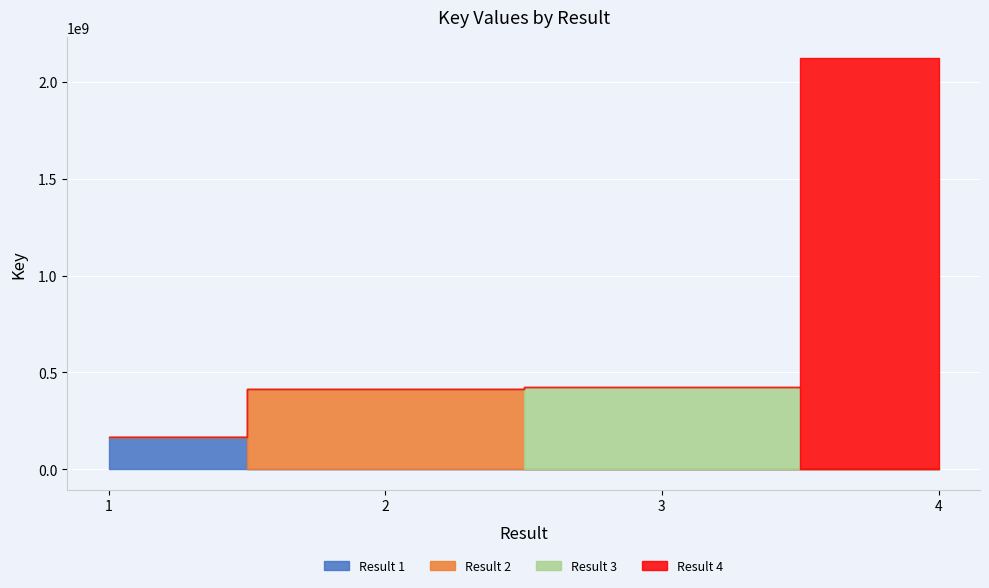

What is the maximum value shown in the chart?

2124651473